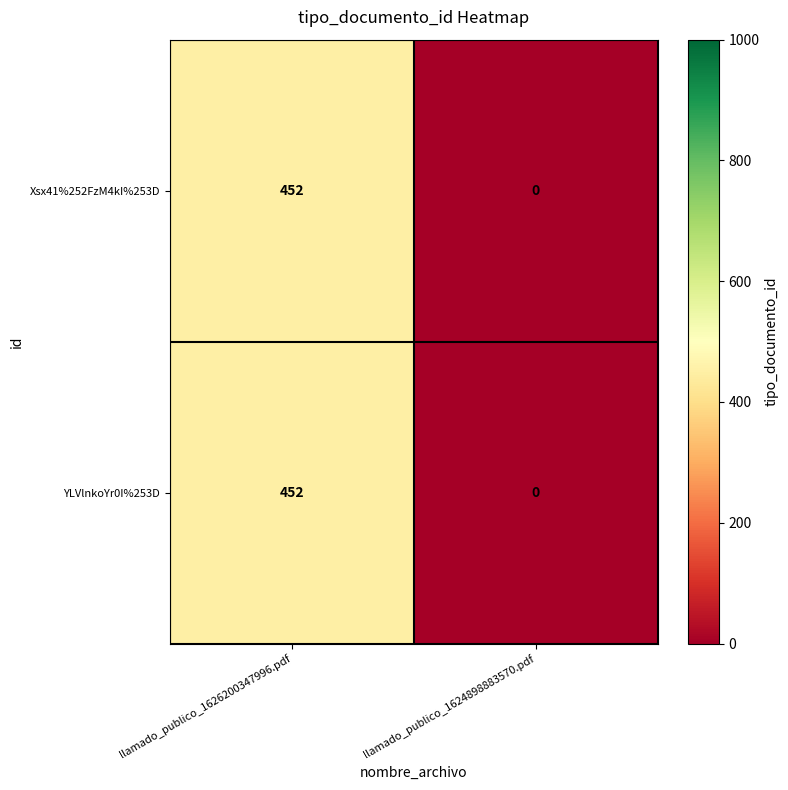

Which category has the lowest value across all series?

llamado_publico_1624898883570.pdf